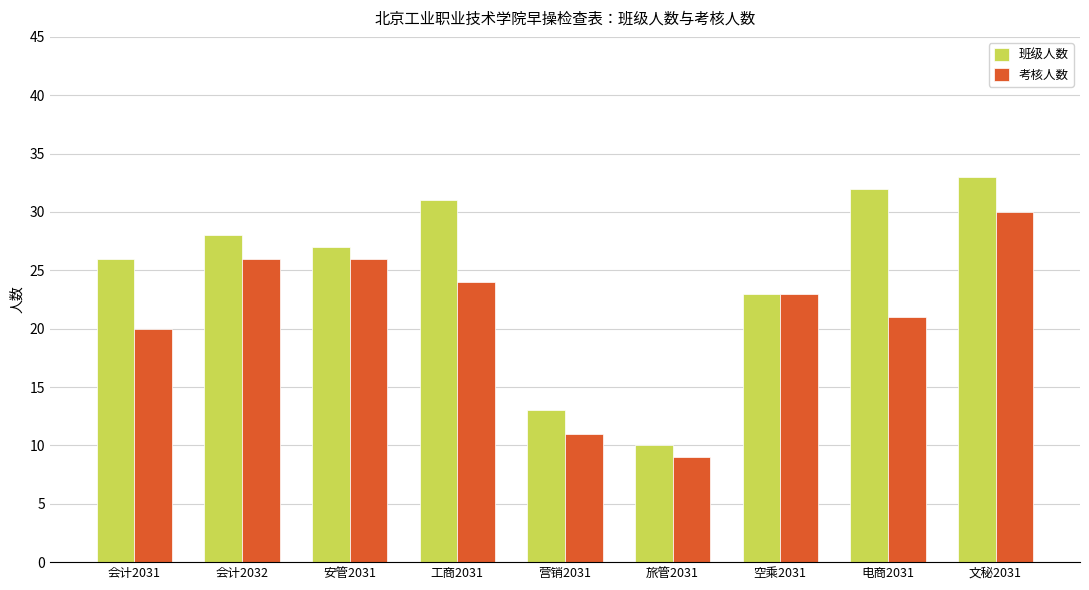

The 班级人数 series shows 14 at 电商2031. True or false?

False